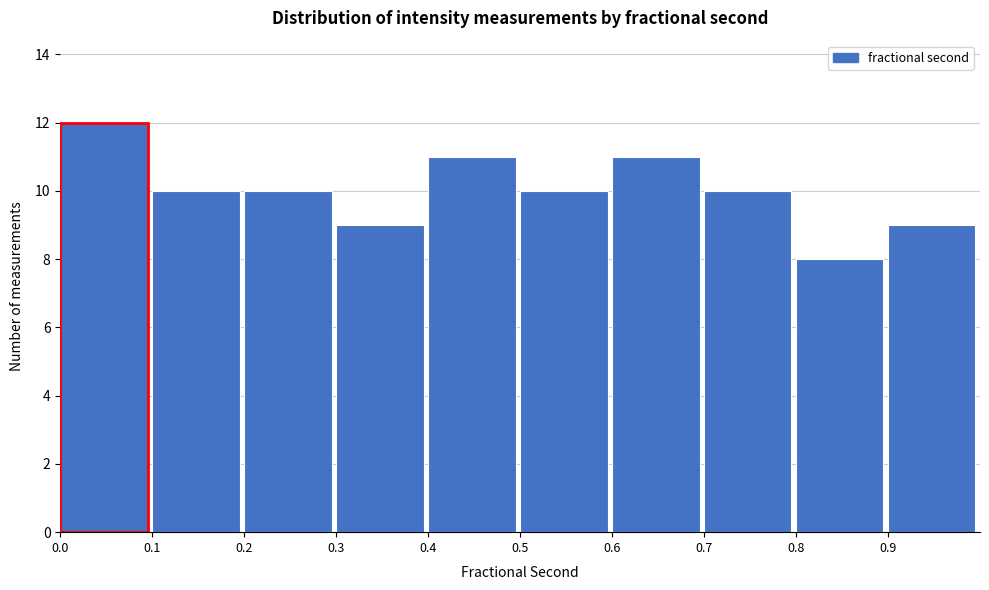

Which range on the x-axis has the tallest bar?

0.0 to 0.1